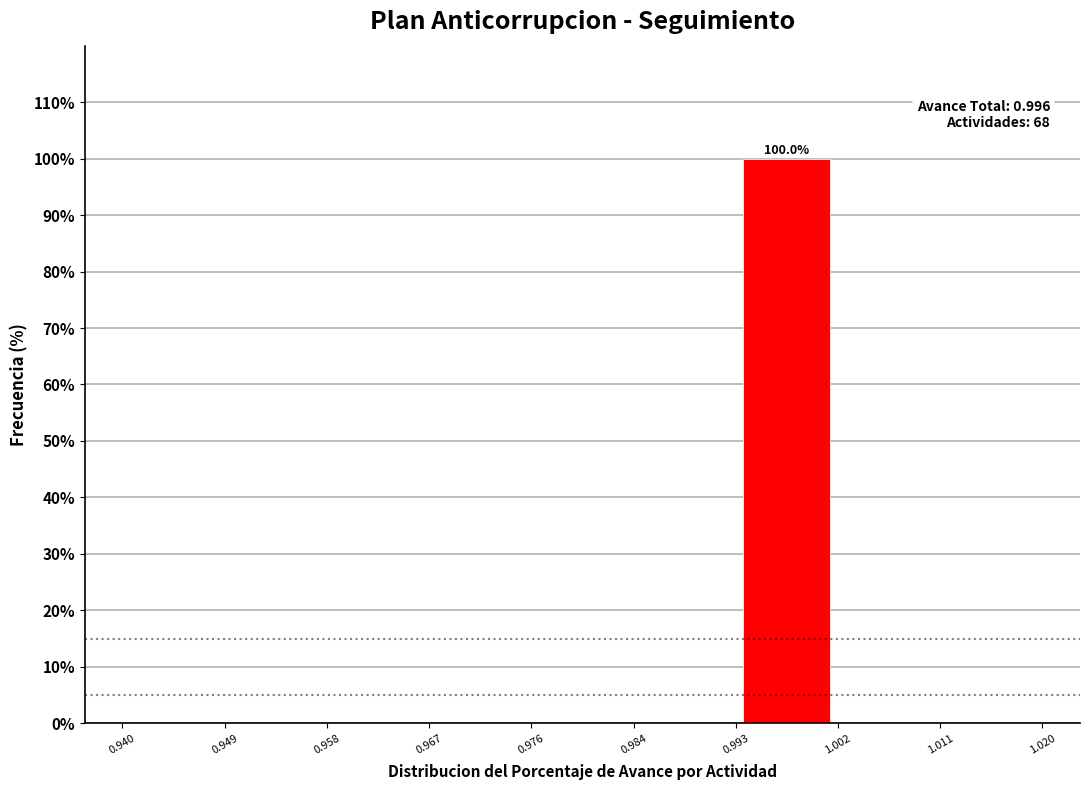

Which range on the x-axis has the tallest bar?

0.993 to 1.002